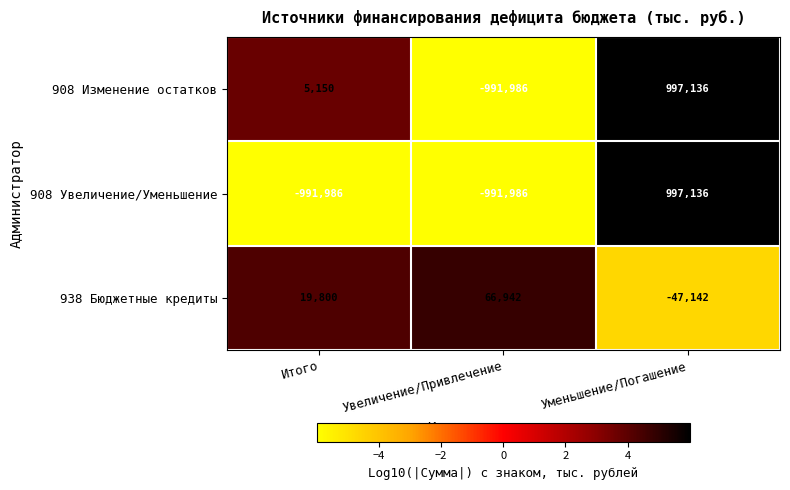

True or false: 908 Увеличение/Уменьшение has a value of -1524303 at Итого.

False